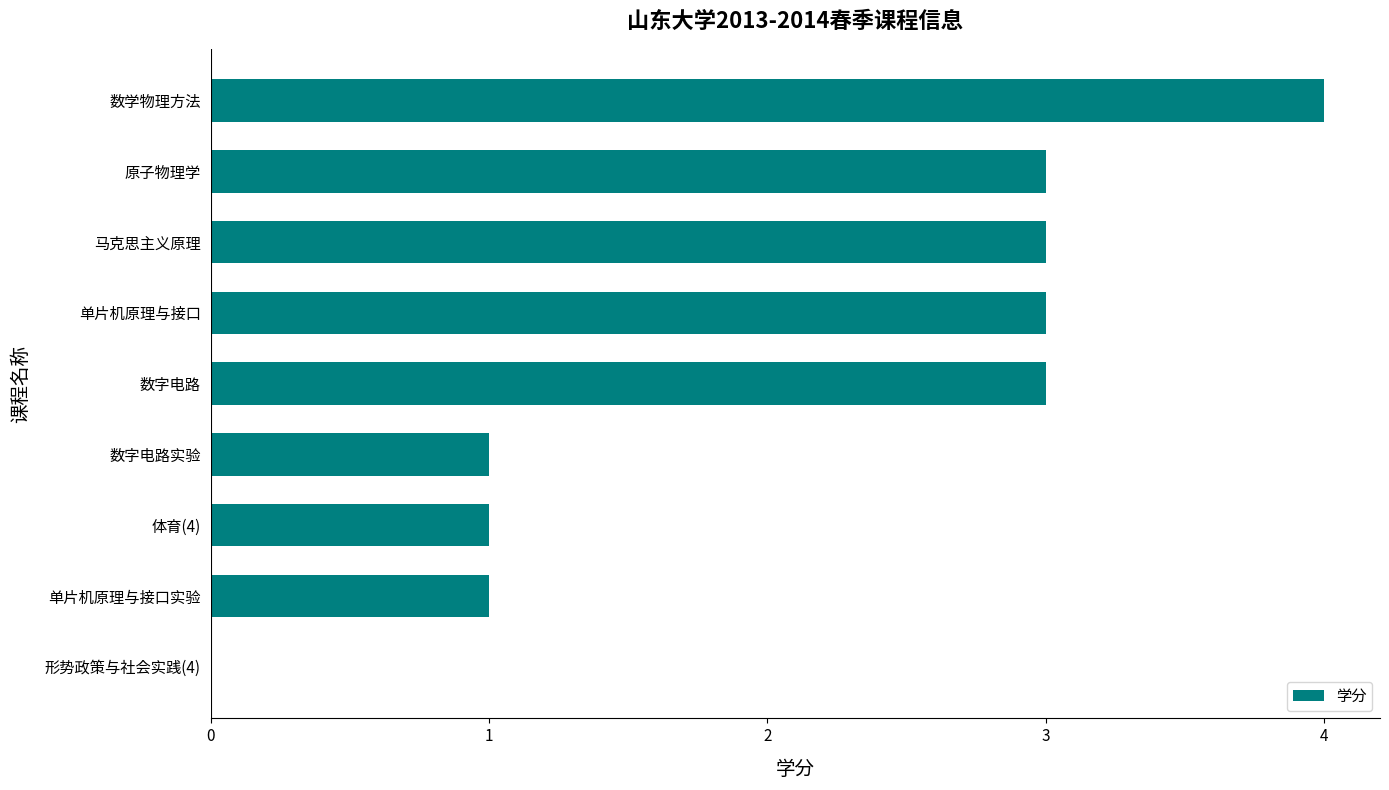

Reading bottom to top, list all the values displayed in this chart.

形势政策与社会实践(4)=0	单片机原理与接口实验=1	体育(4)=1	数字电路实验=1	数字电路=3	单片机原理与接口=3	马克思主义原理=3	原子物理学=3	数学物理方法=4